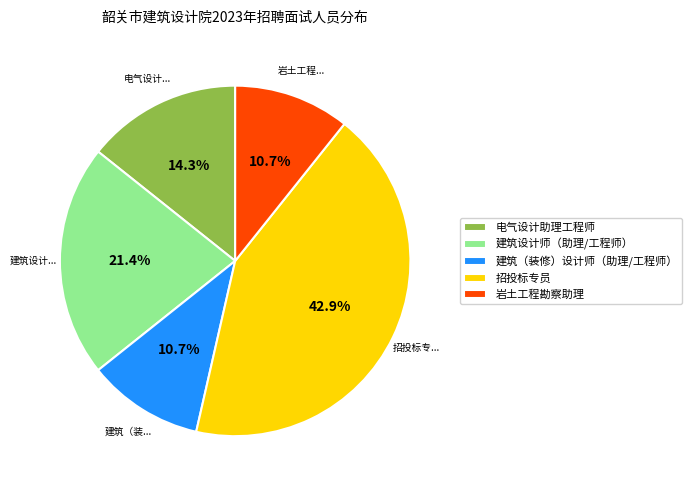

What is the largest slice in the pie chart?

招投标专员